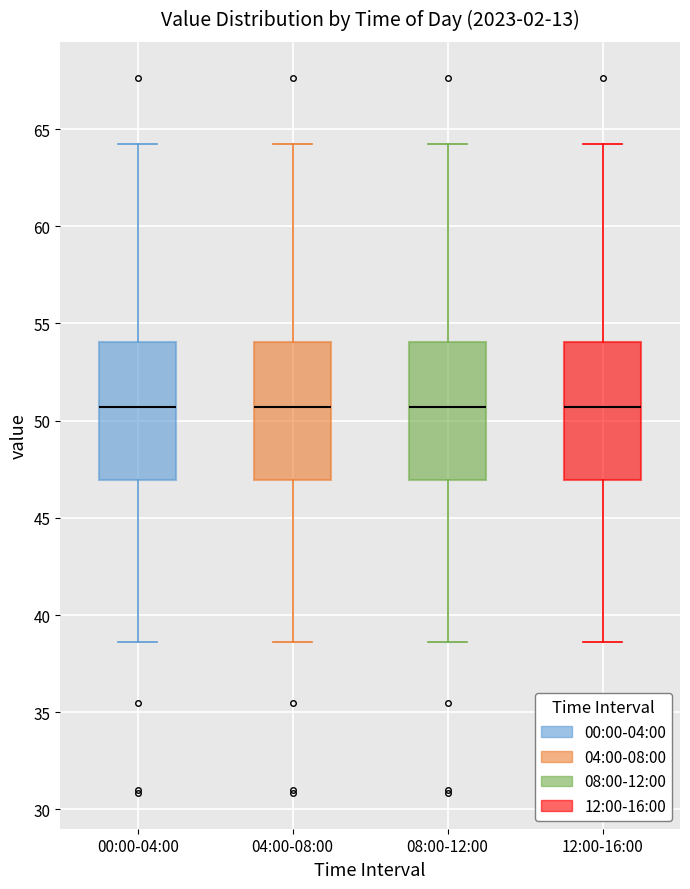

Reading left to right, read every box against the y-axis: the position of its median line, the range the box covers, and the ends of its whiskers. The values are not printed on the chart, so give them approximately, as read against the axis.

00:00-04:00: median 50.5, box 47.0 to 54.0, whiskers 38.5 to 64.5
04:00-08:00: median 50.5, box 47.0 to 54.0, whiskers 38.5 to 64.5
08:00-12:00: median 50.5, box 47.0 to 54.0, whiskers 38.5 to 64.5
12:00-16:00: median 50.5, box 47.0 to 54.0, whiskers 38.5 to 64.5